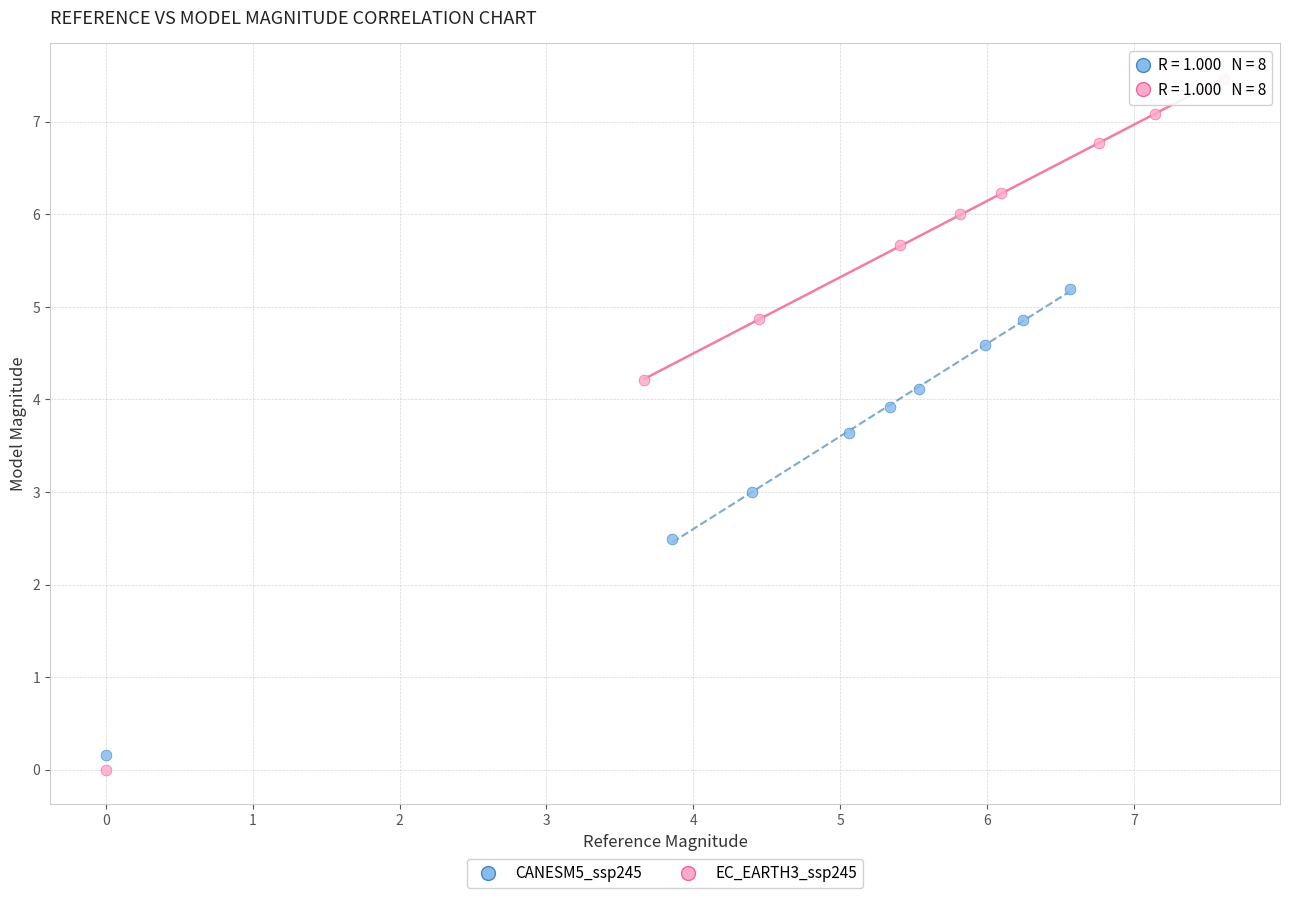

Which series contains the highest Y value?

EC_EARTH3_ssp245